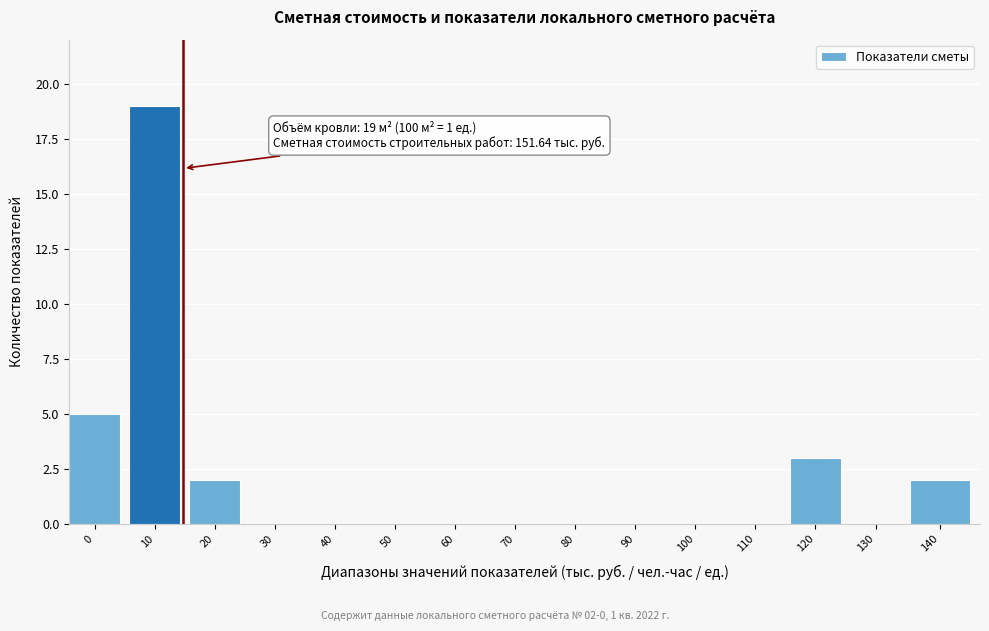

Reading left to right, transcribe all the data shown in this chart.

0=5	10=19	20=2	30=0	40=0	50=0	60=0	70=0	80=0	90=0	100=0	110=0	120=3	130=0	140=2